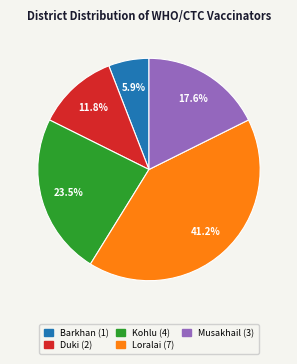

Combined, do Kohlu and Loralai account for over 50%?

Yes